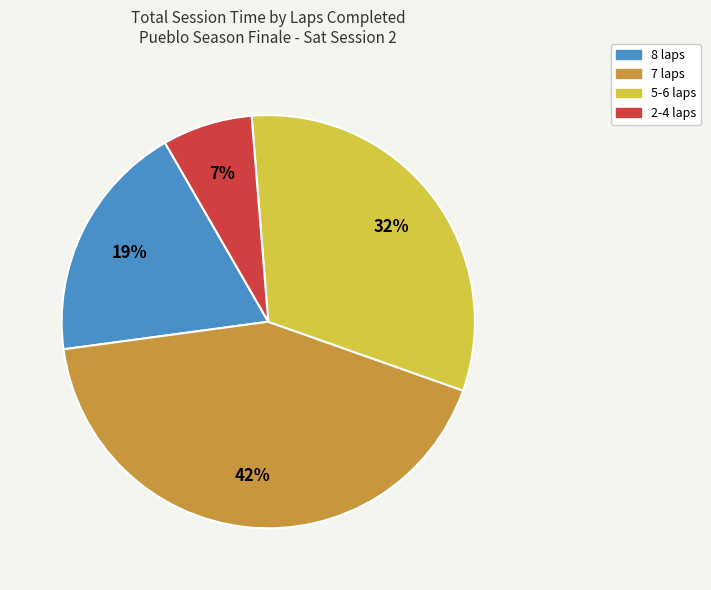

Count the number of slices in the pie.

4